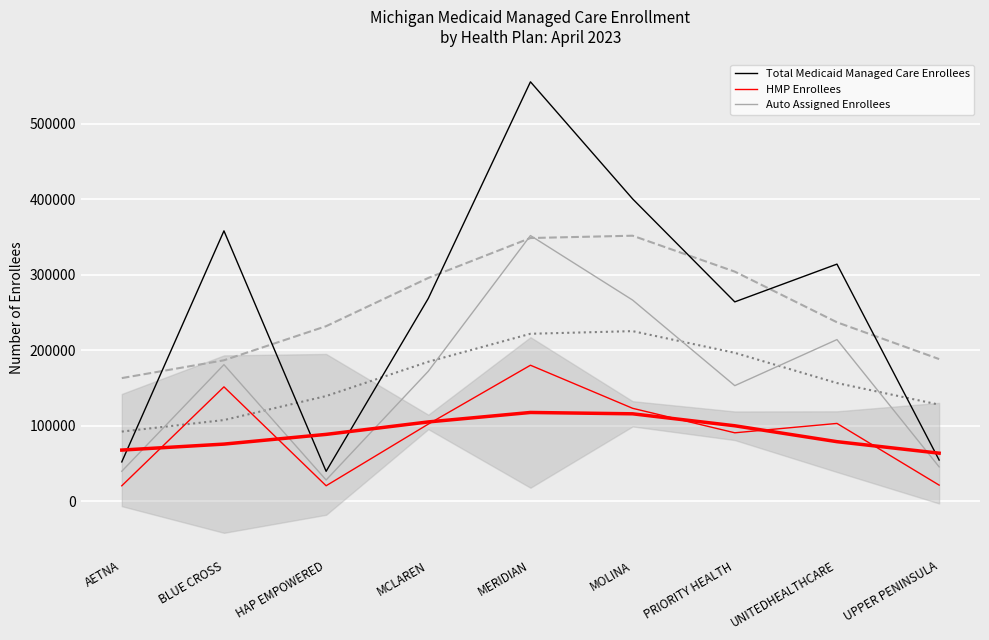

How many values in the HMP Enrollees series exceed 102230?

4